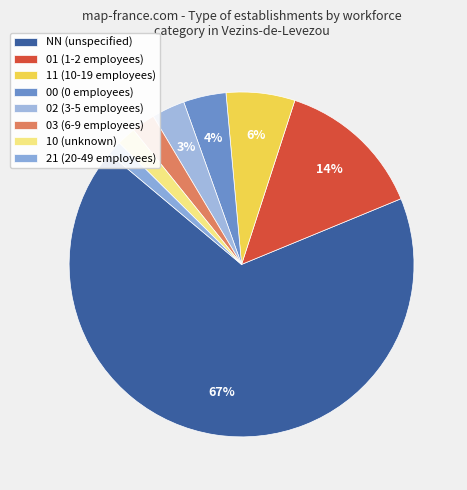

Count the number of slices in the pie.

8